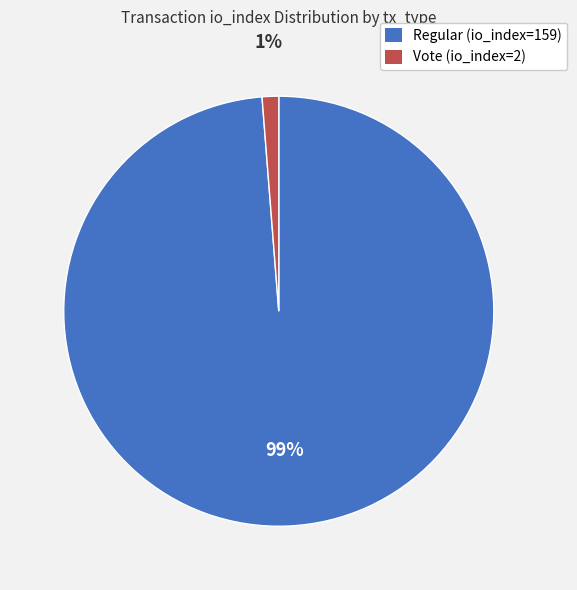

Between Vote (io_index=2) and Regular (io_index=159), which is larger?

Regular (io_index=159)